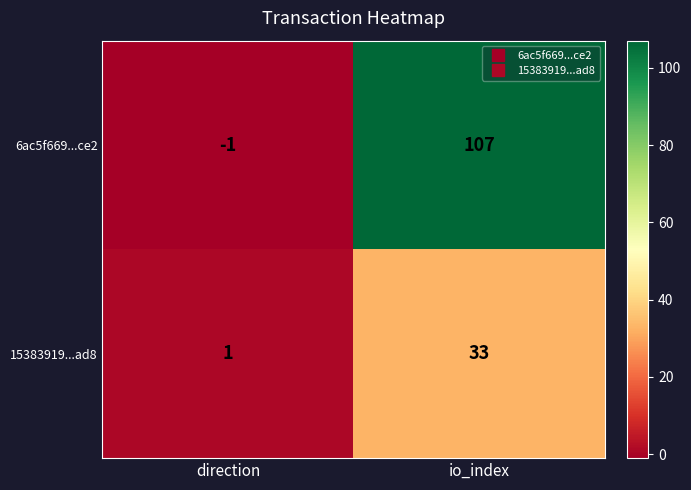

How many series are shown in this chart?

2